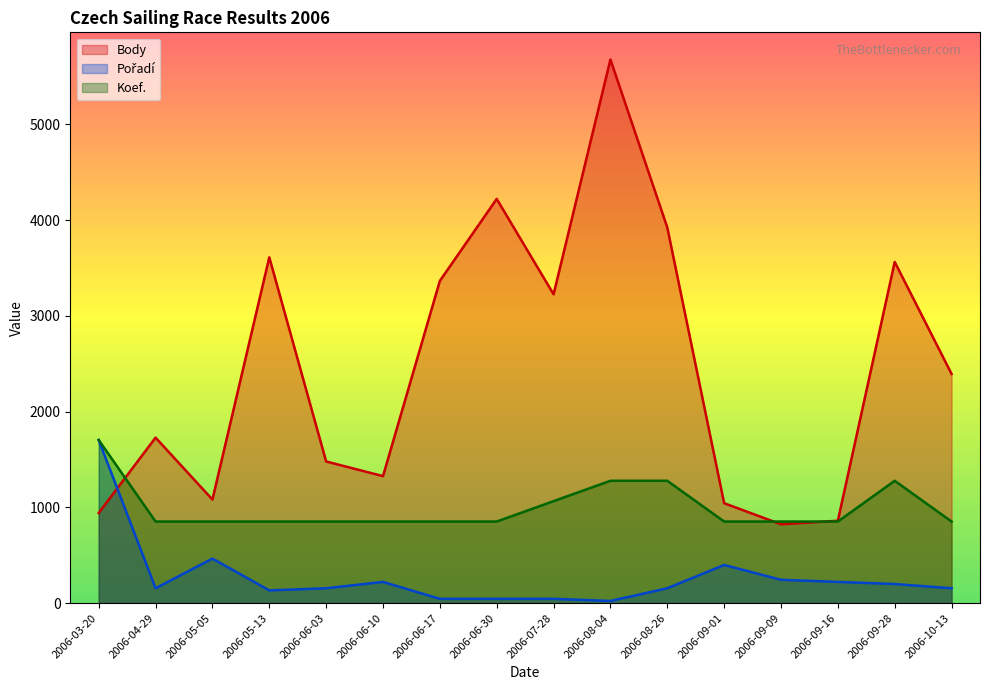

What is the total value across all series at 2006-08-26?

5355.2